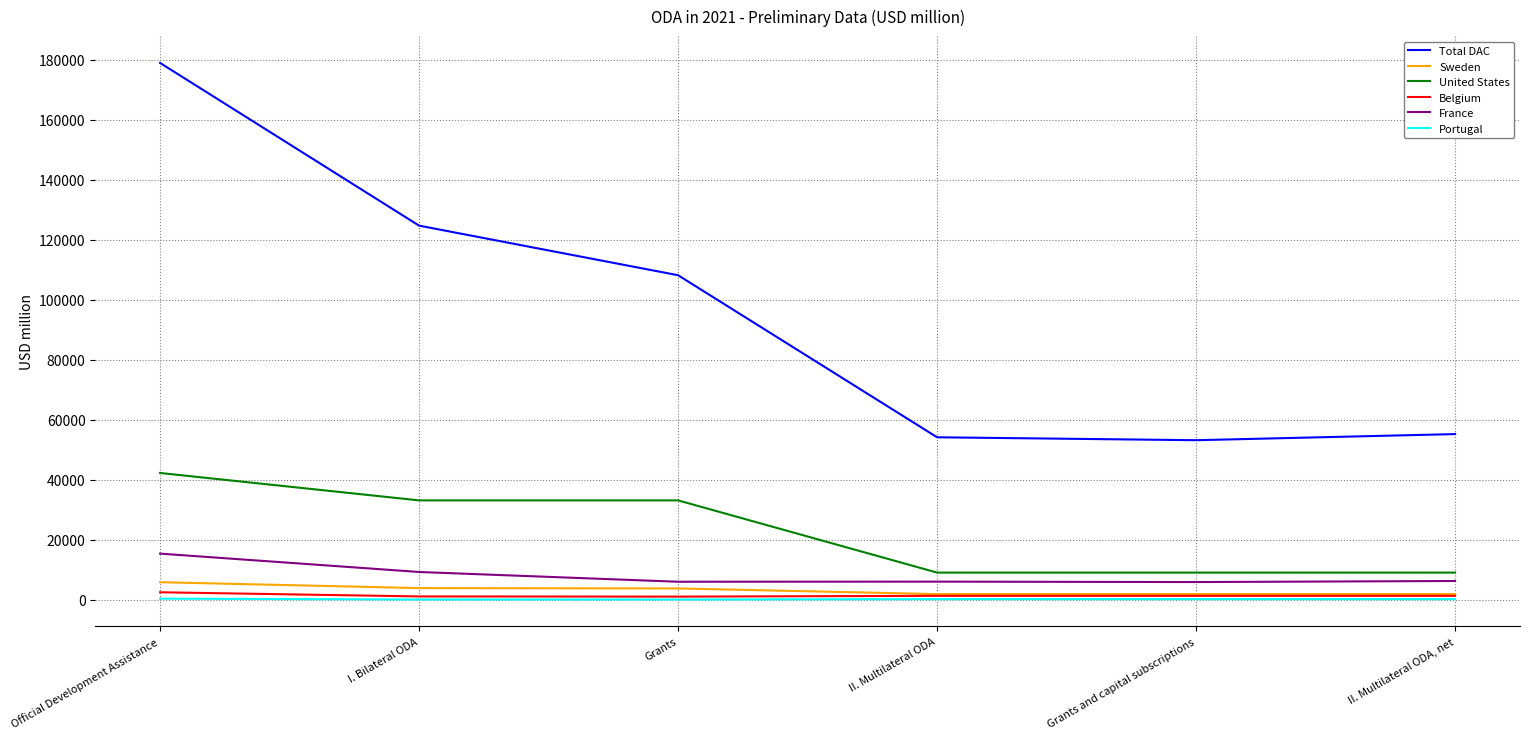

True or false: Sweden and Total DAC intersect in this chart.

False